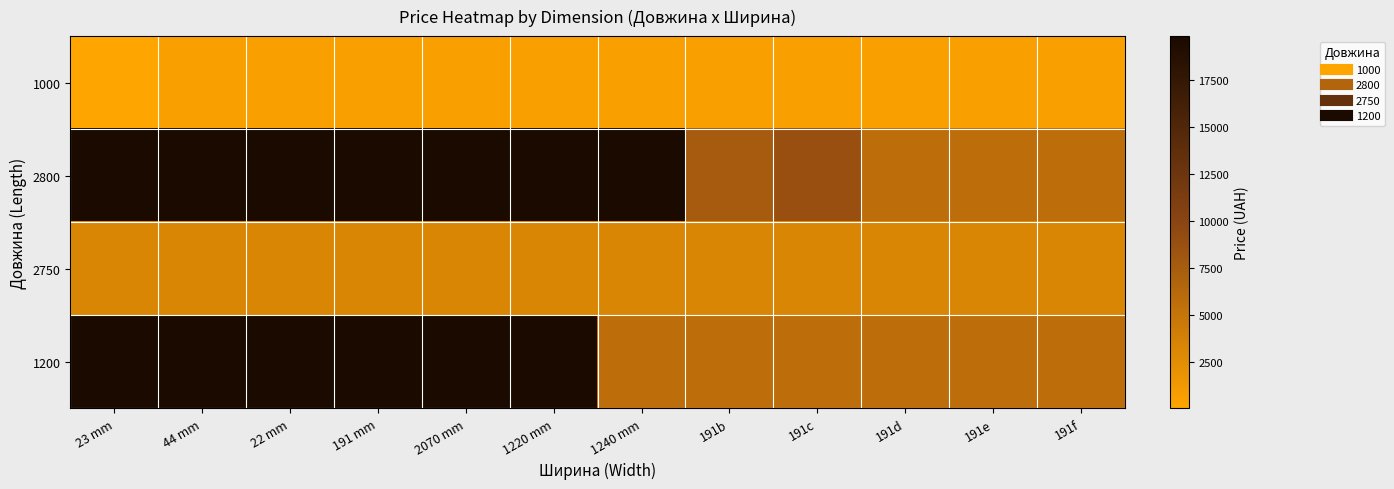

Which category has the lowest value across all series?

23 mm